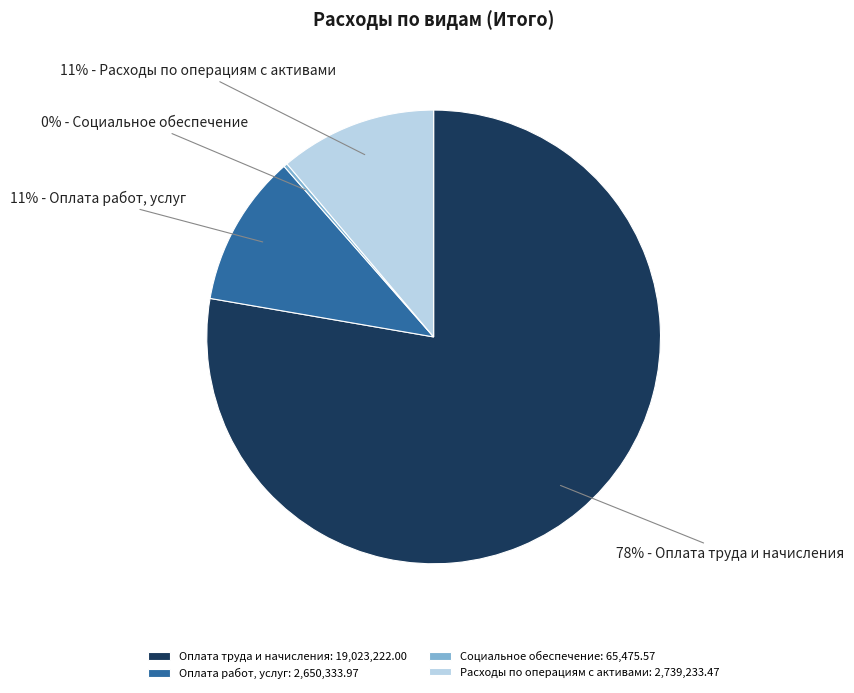

Do Оплата труда и начисления: 19,023,222.00 and Оплата работ, услуг: 2,650,333.97 together represent more than half of the pie?

Yes